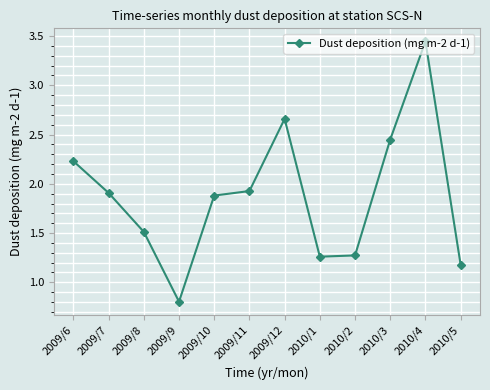

How many lines are shown in the chart?

1